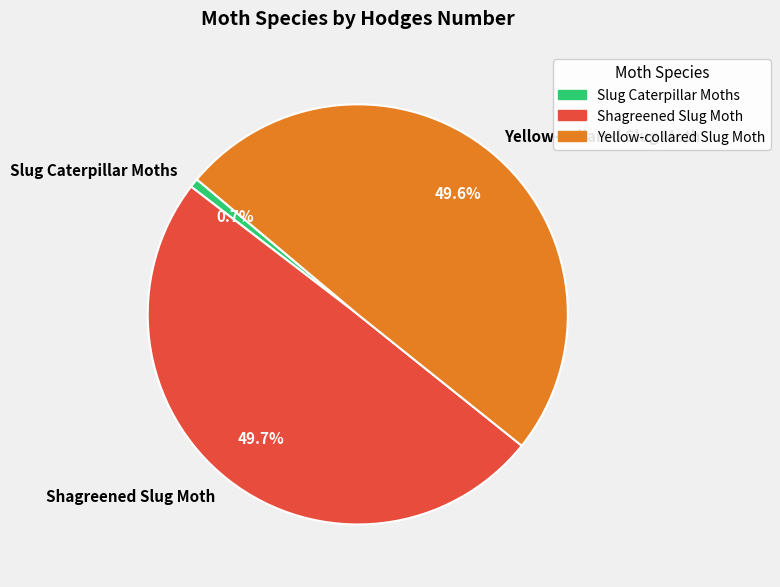

To the nearest percent, what is the combined percentage of Yellow-collared Slug Moth and Shagreened Slug Moth?

99%